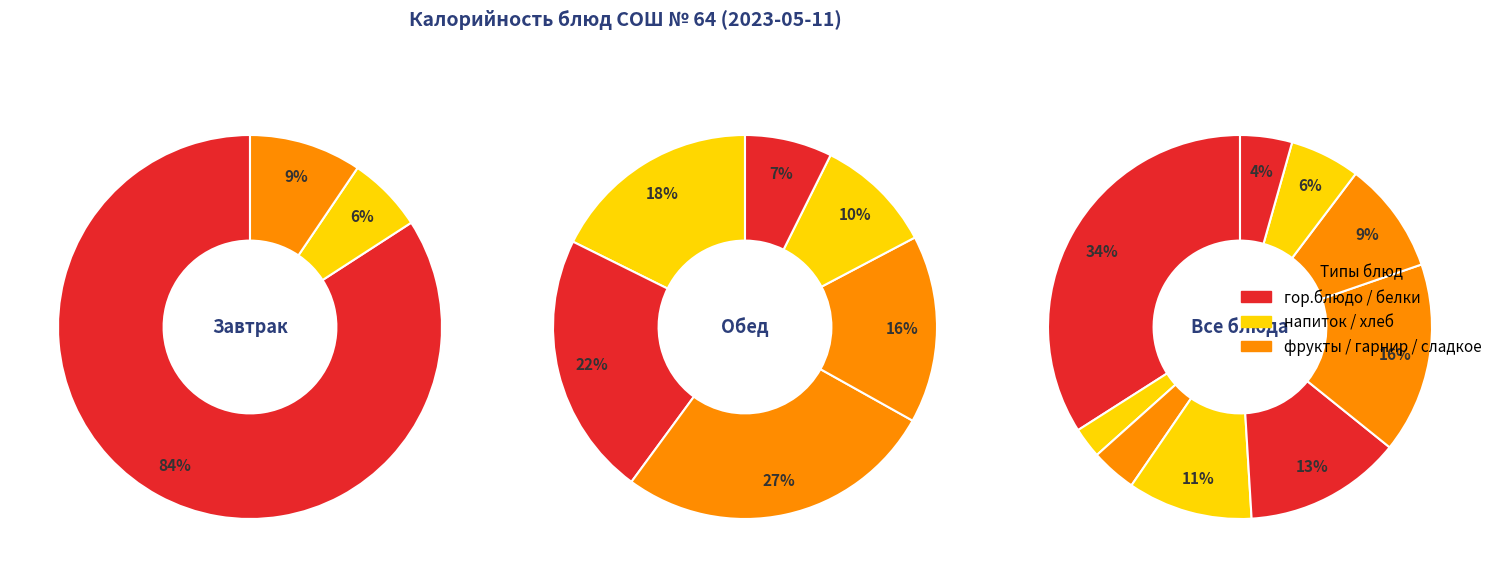

True or false: Спагетти отварные accounts for 16% of the total.

True